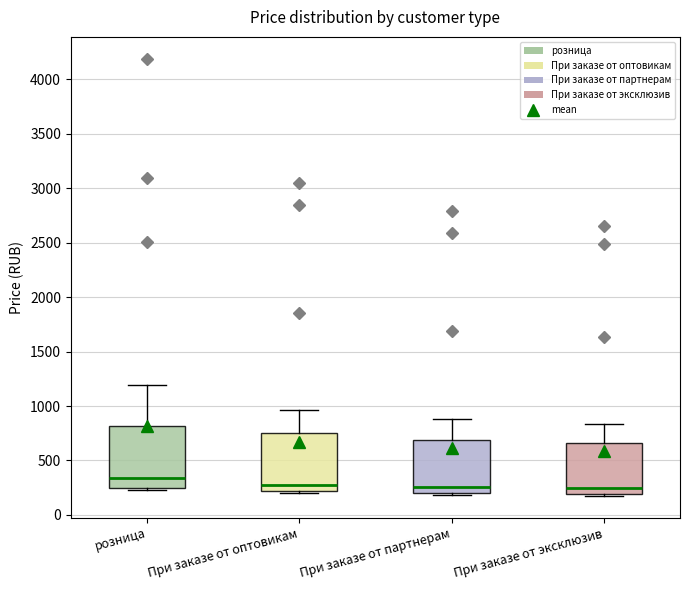

Where does the median line of the box for При заказе от оптовикам sit on the y-axis? The values are not printed on the chart, so give them approximately, as read against the axis.

300